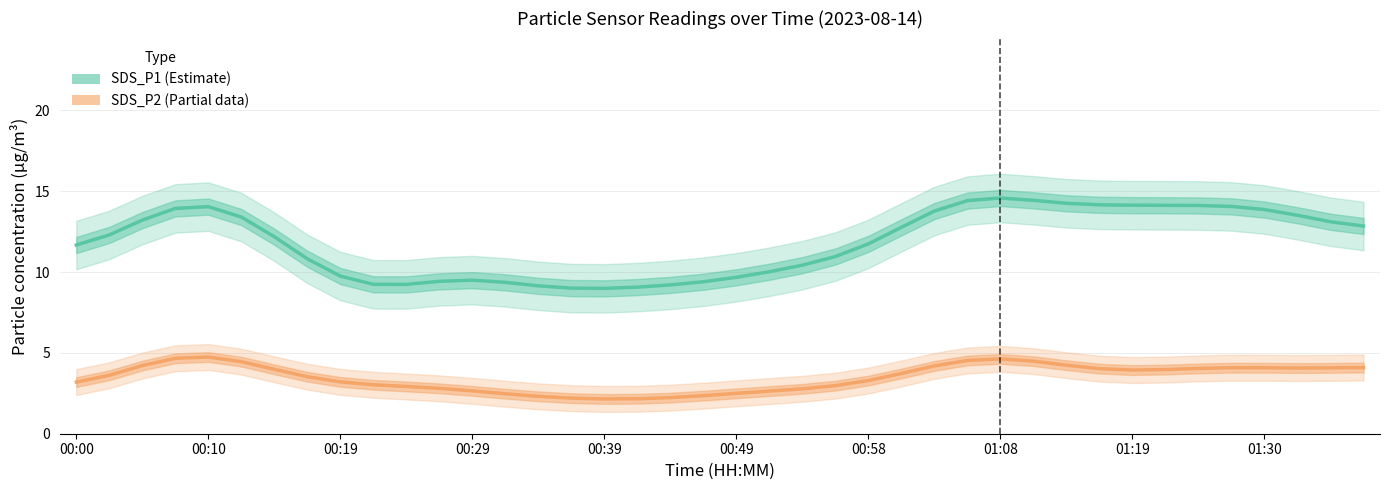

Reading left to right, list all the values displayed in this chart.

SDS_P1 (Estimate): 11.7	12.3	13.2	13.9	14.0	13.4	12.2	10.8	9.7	9.2	9.2	9.4	9.5	9.4	9.1	9.0	9.0	9.1	9.2	9.4	9.7	10.0	10.4	11.0	11.7	12.8	13.8	14.4	14.6	14.4	14.2	14.2	14.1	14.1	14.1	14.1	13.9	13.5	13.1	12.8
SDS_P2 (Partial): 3.2	3.6	4.2	4.7	4.7	4.5	4.0	3.5	3.2	3.0	2.9	2.8	2.7	2.5	2.3	2.2	2.2	2.2	2.2	2.4	2.5	2.6	2.8	3.0	3.3	3.7	4.2	4.5	4.6	4.5	4.2	4.0	3.9	4.0	4.0	4.1	4.1	4.1	4.1	4.1